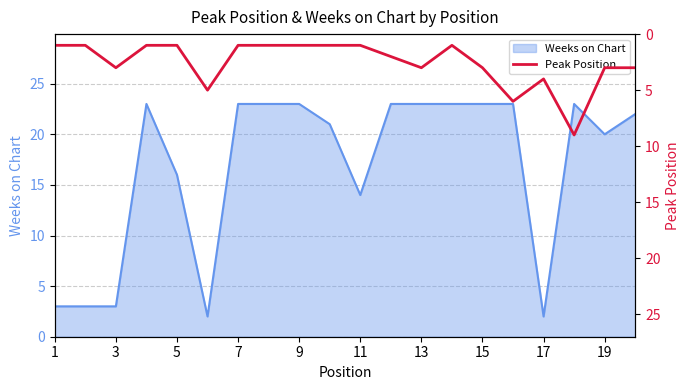

True or false: Weeks on Chart has a value of 3 at 1.

True